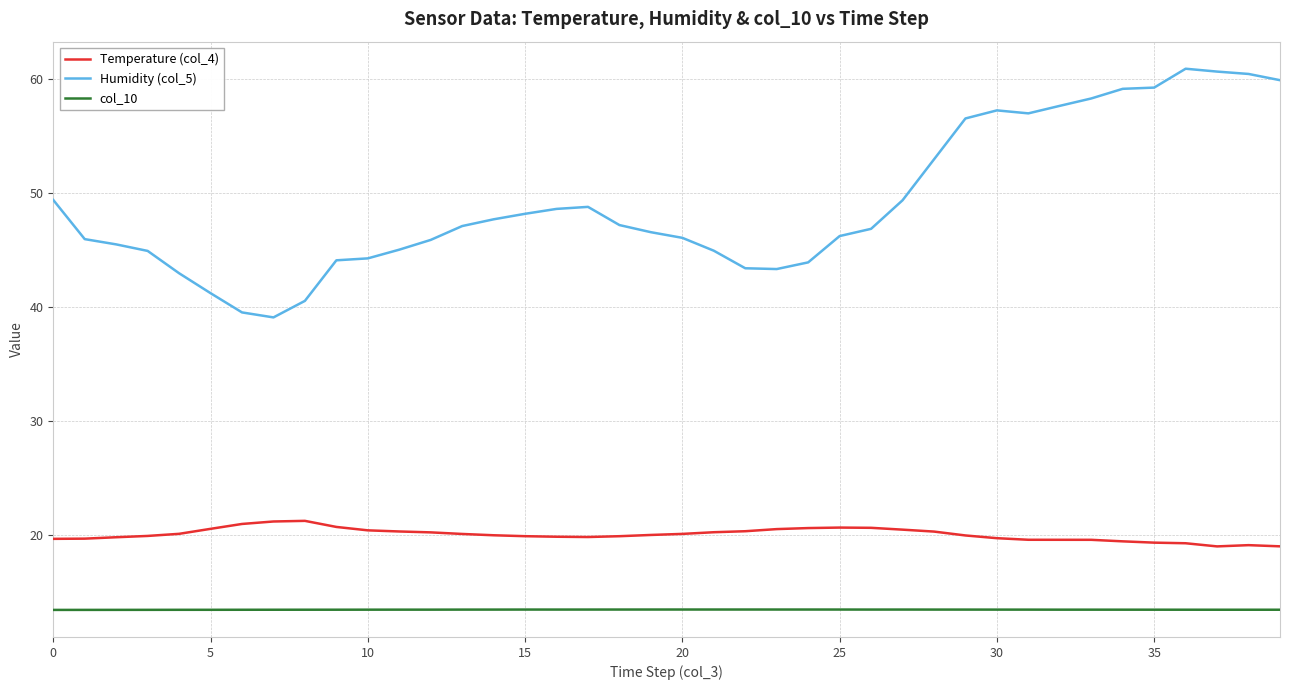

What is the minimum value shown in the chart?

13.4